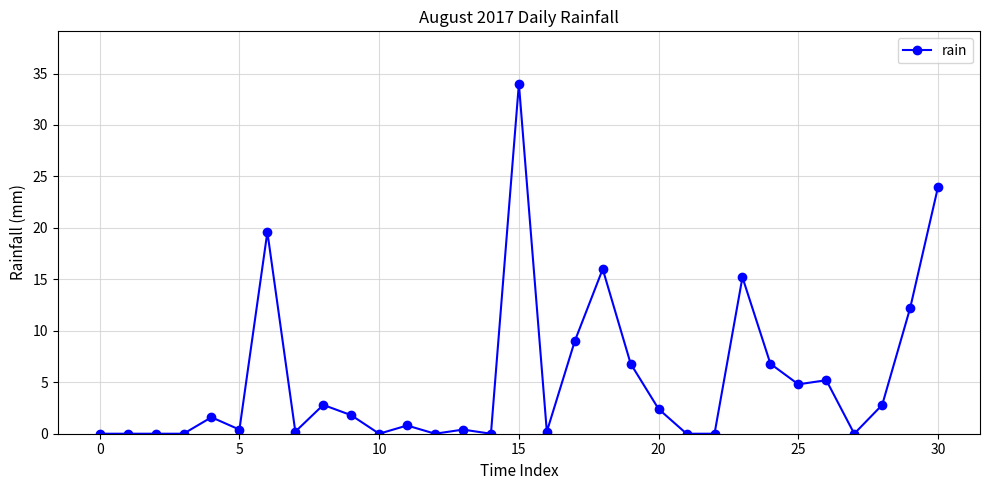

What is the difference between the maximum and minimum values?

34.0